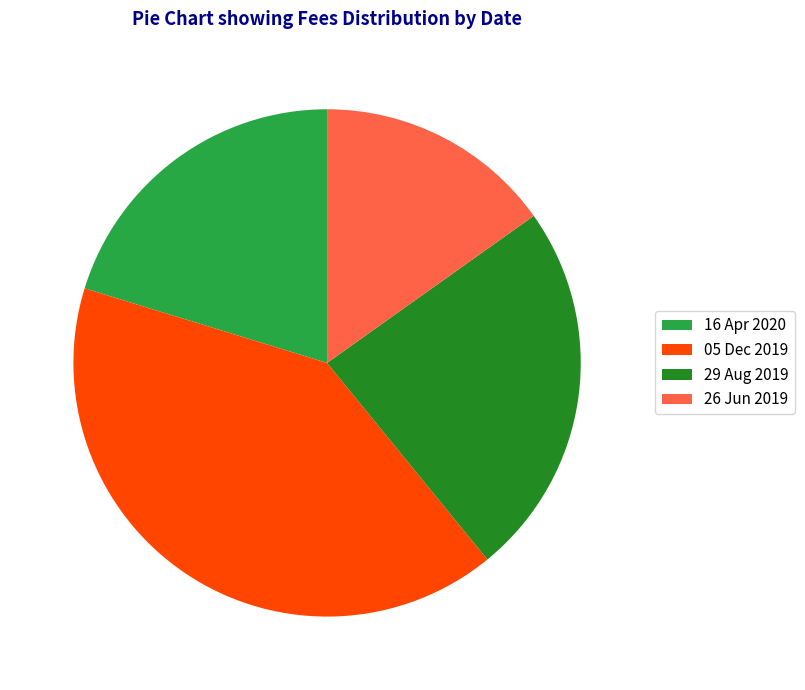

Rank the categories by value from highest to lowest.

05 Dec 2019, 29 Aug 2019, 16 Apr 2020, 26 Jun 2019